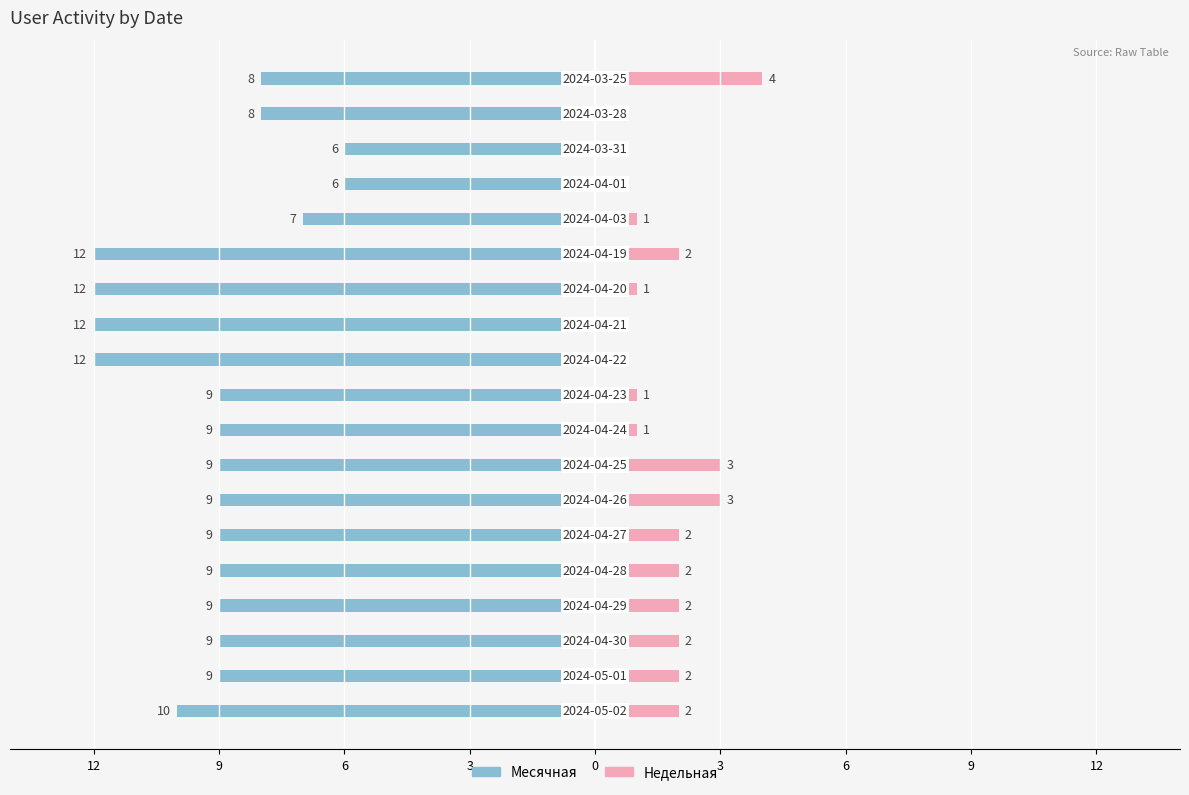

Reading left to right, transcribe all the data shown in this chart.

Месячная: -10	-9	-9	-9	-9	-9	-9	-9	-9	-9	-12	-12	-12	-12	-7	-6	-6	-8	-8
Недельная: 2	2	2	2	2	2	3	3	1	1	0	0	1	2	1	0	0	0	4